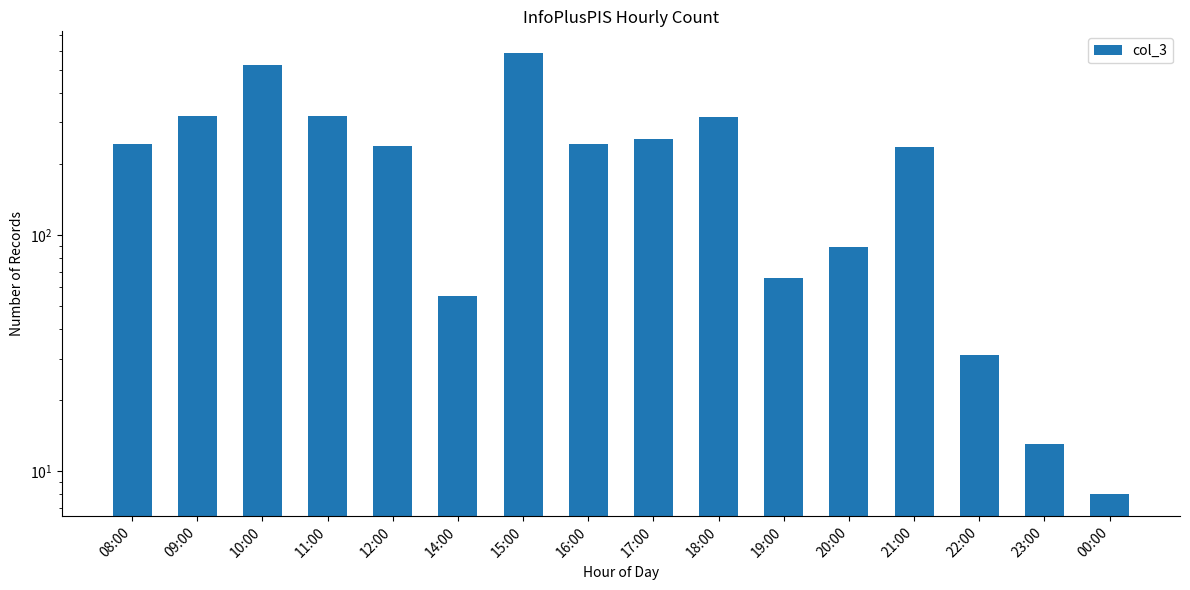

Between 16:00 and 14:00, which is larger?

16:00